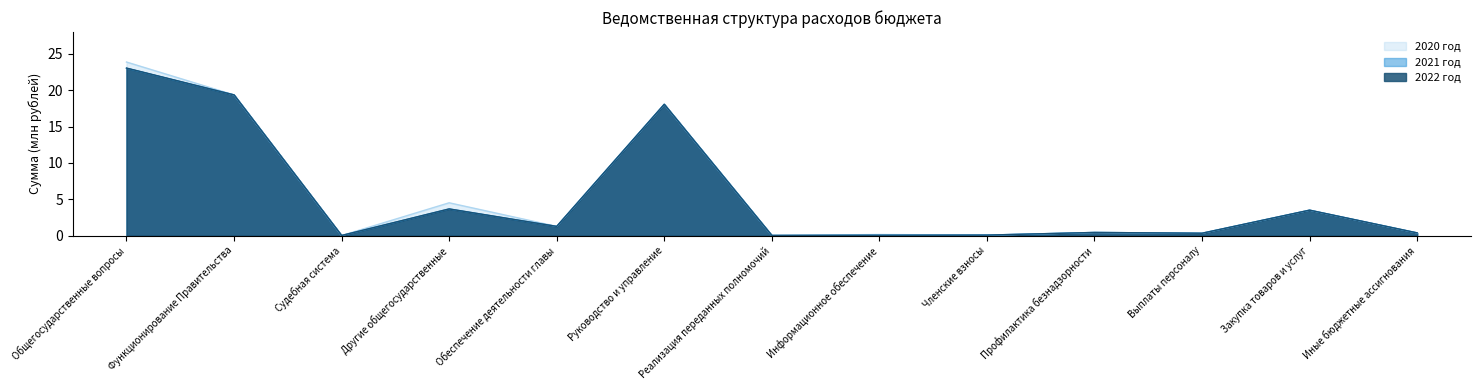

Rank the categories by 2022 год value from lowest to highest.

Судебная система, Реализация переданных полномочий, Информационное обеспечение, Членские взносы, Выплаты персоналу, Иные бюджетные ассигнования, Профилактика безнадзорности, Обеспечение деятельности главы, Закупка товаров и услуг, Другие общегосударственные, Руководство и управление, Функционирование Правительства, Общегосударственные вопросы